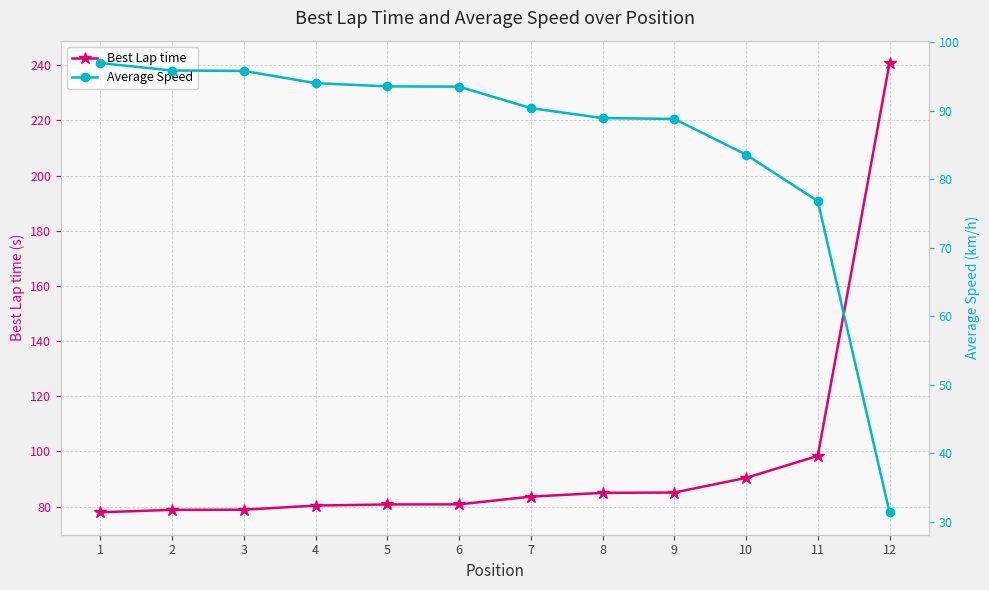

How many values in the Average Speed series exceed 93?

6